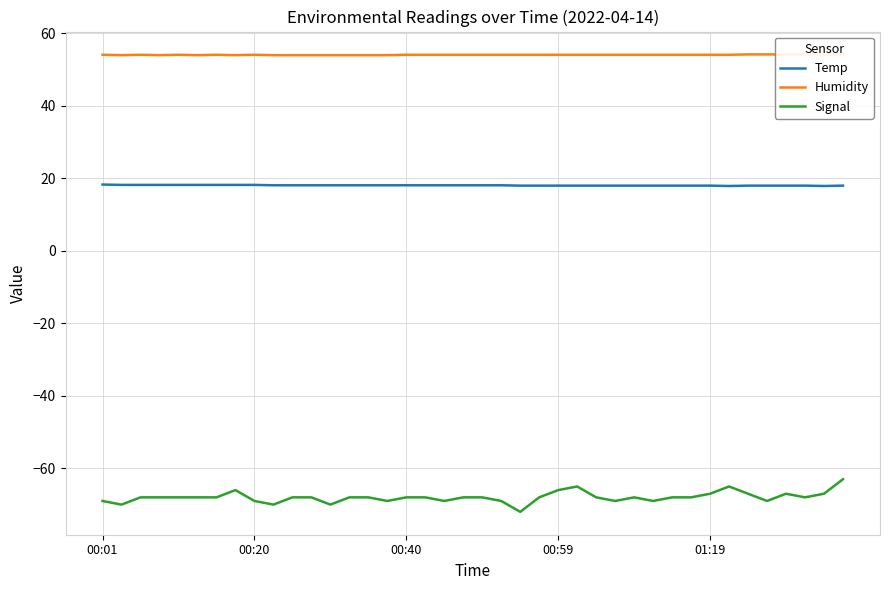

What is the minimum value for Signal?

-72.0